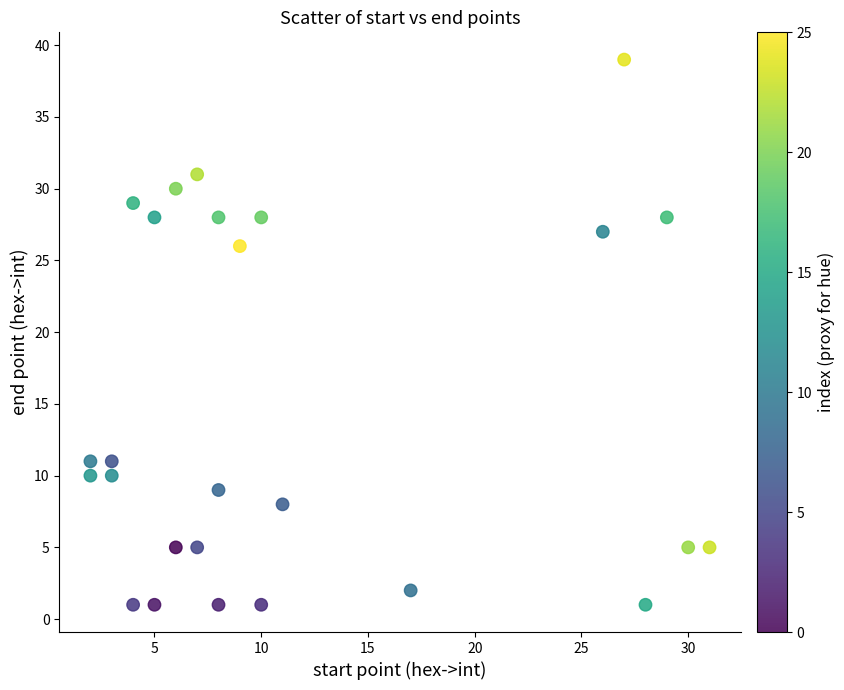

What is the range of X values (max minus min)?

29